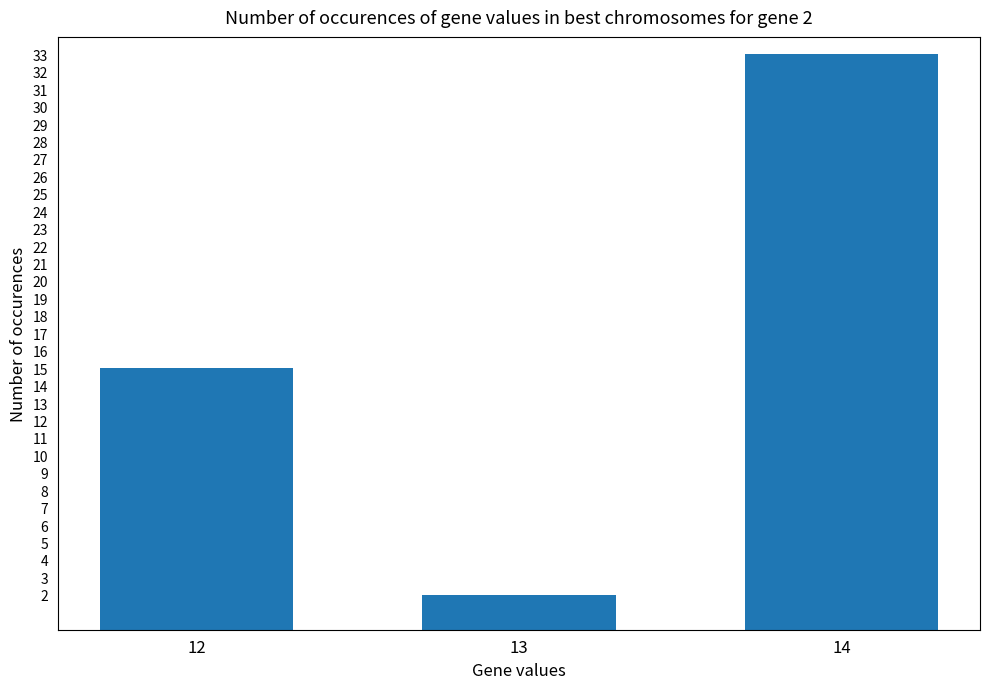

What is the greatest value displayed?

33